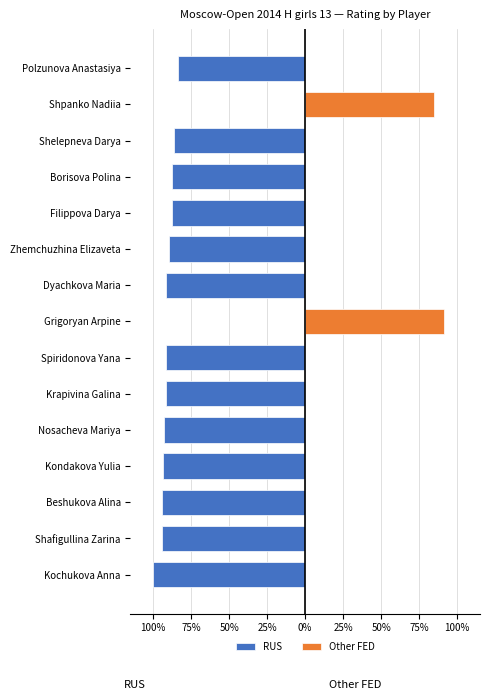

List the series in order of their overall mean, lowest first.

RUS, Other FED